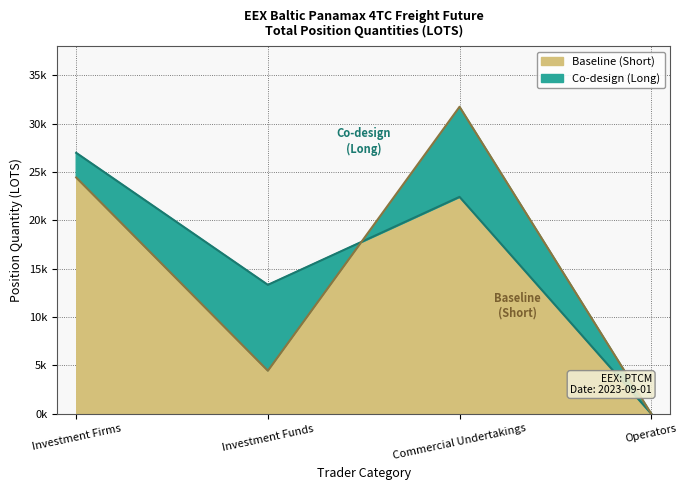

True or false: Baseline (Short) and Co-design (Long) cross at least once.

True